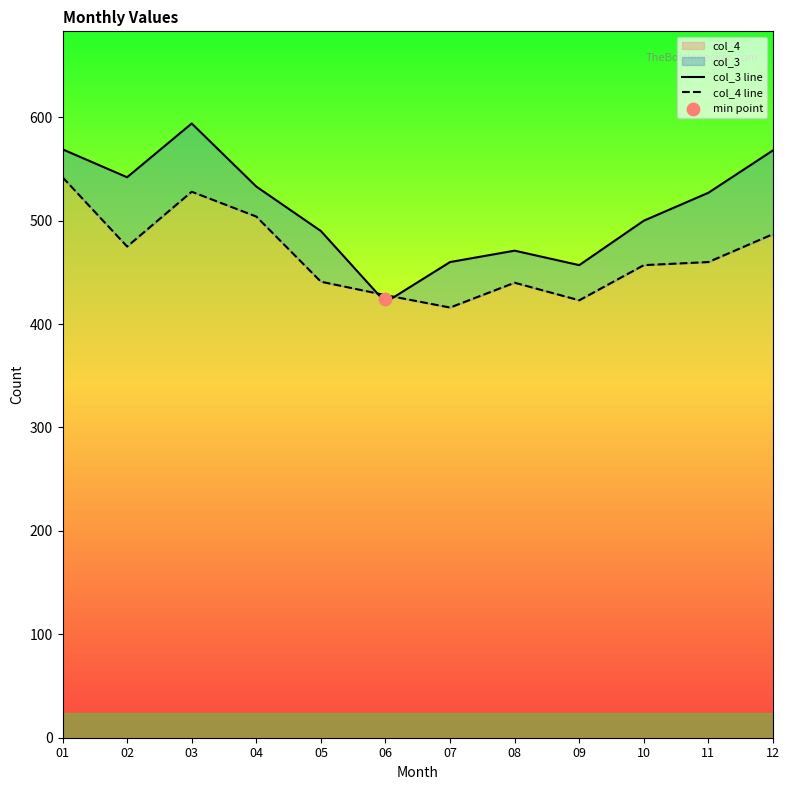

At how many categories does at least one series exceed 440?

11